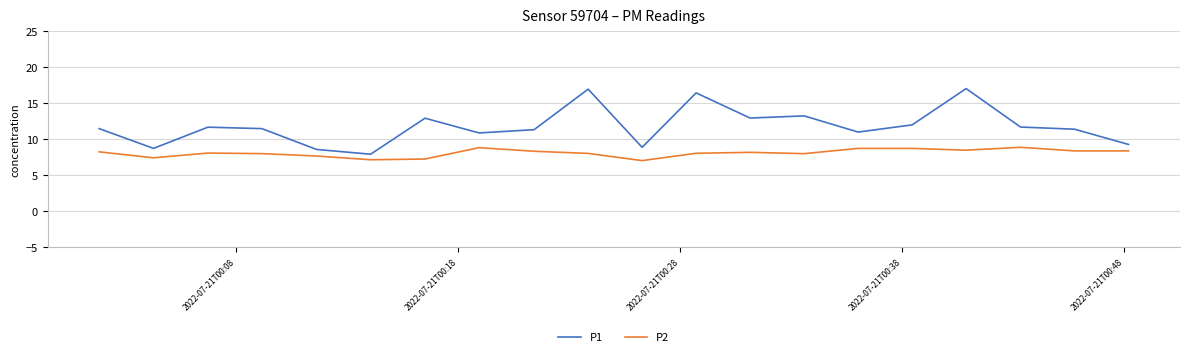

True or false: P1 and P2 cross at least once.

False